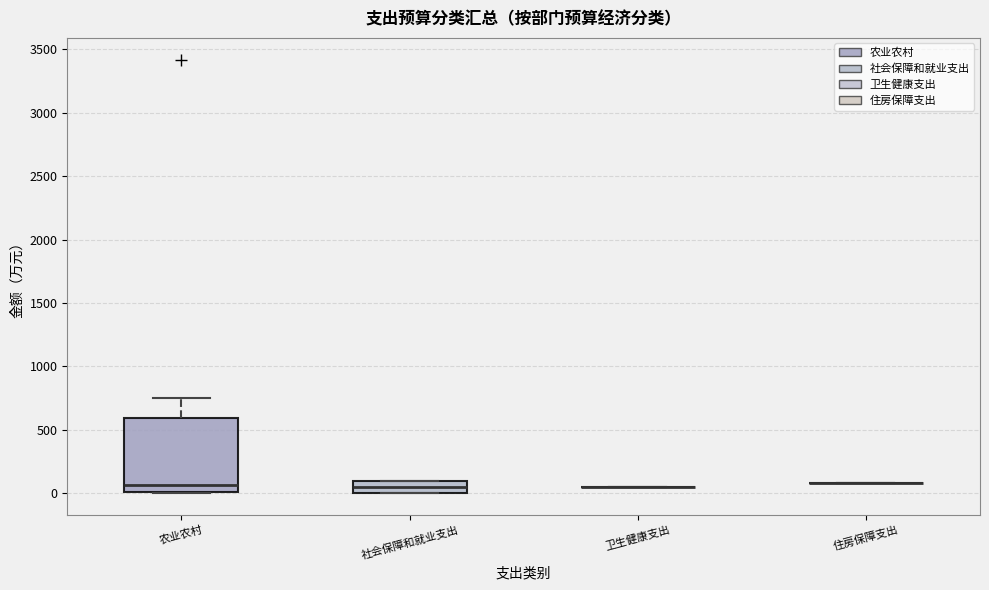

Reading left to right, read every box against the y-axis: the position of its median line, the range the box covers, and the ends of its whiskers. The values are not printed on the chart, so give them approximately, as read against the axis.

农业农村: median 50, box 0 to 600, whiskers 0 to 750
社会保障和就业支出: median 50, box 0 to 100, whiskers 0 to 100
卫生健康支出: box collapsed to a line at 50, whiskers 50 to 50
住房保障支出: box collapsed to a line at 100, whiskers 100 to 100